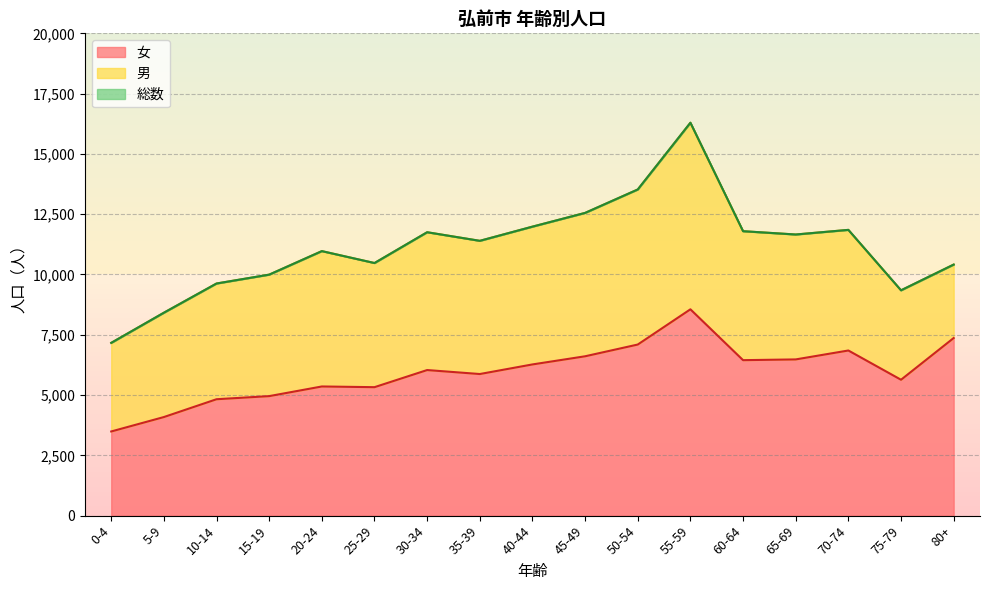

What is the difference between the maximum and second lowest values in the 総数 series?

7878